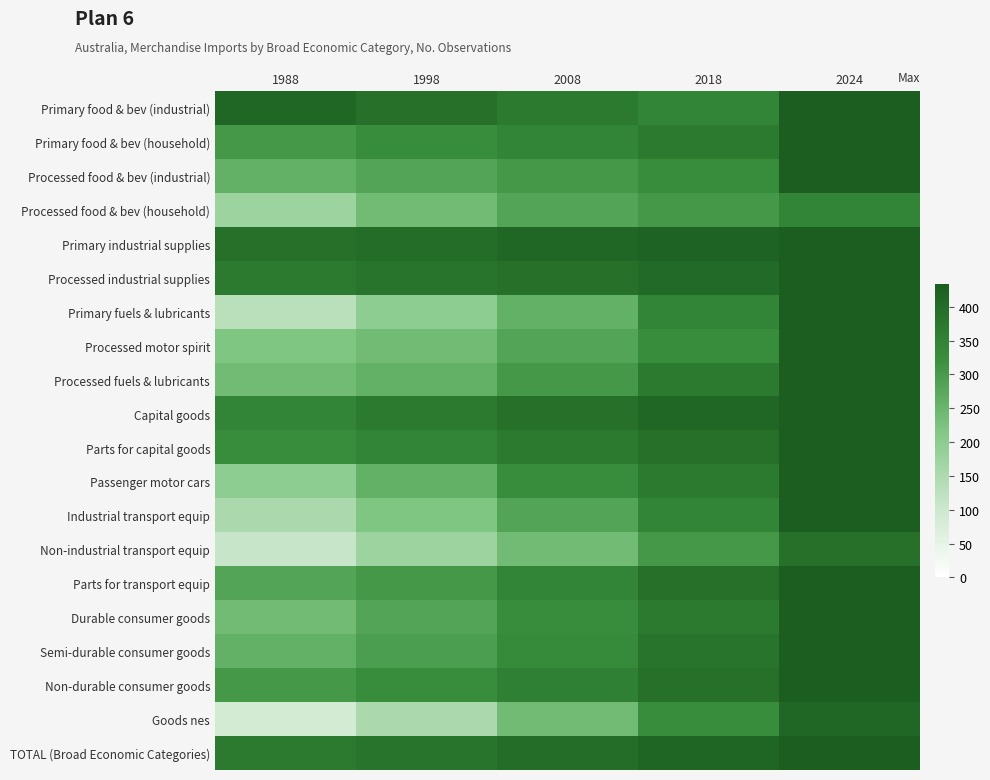

Rank the series by their maximum value, from highest to lowest.

Primary food & bev (industrial), Primary food & bev (household), Processed food & bev (industrial), Primary industrial supplies, Processed industrial supplies, Primary fuels & lubricants, Processed motor spirit, Processed fuels & lubricants, Capital goods, Parts for capital goods, Passenger motor cars, Industrial transport equip, Parts for transport equip, Durable consumer goods, Semi-durable consumer goods, Non-durable consumer goods, TOTAL (Broad Economic Categories), Goods nes, Non-industrial transport equip, Processed food & bev (household)